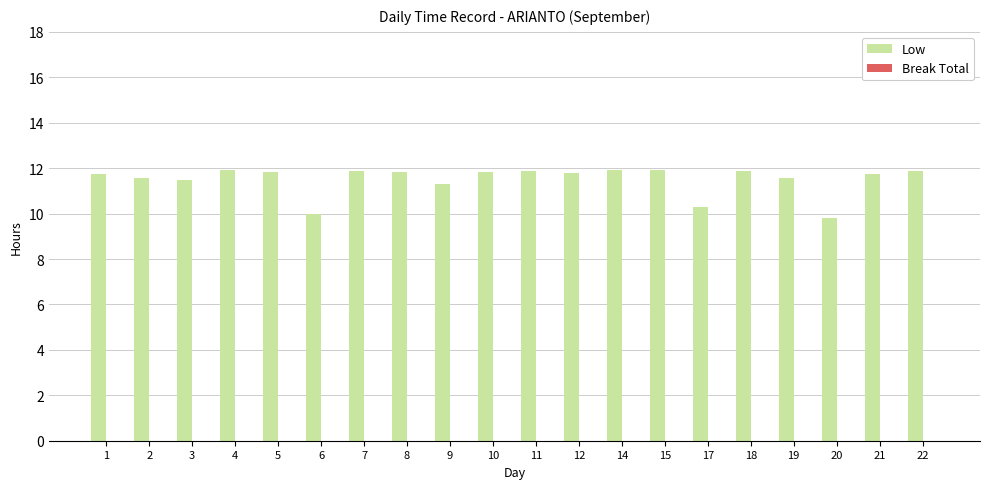

The value at 4 is 3.7. True or false?

False